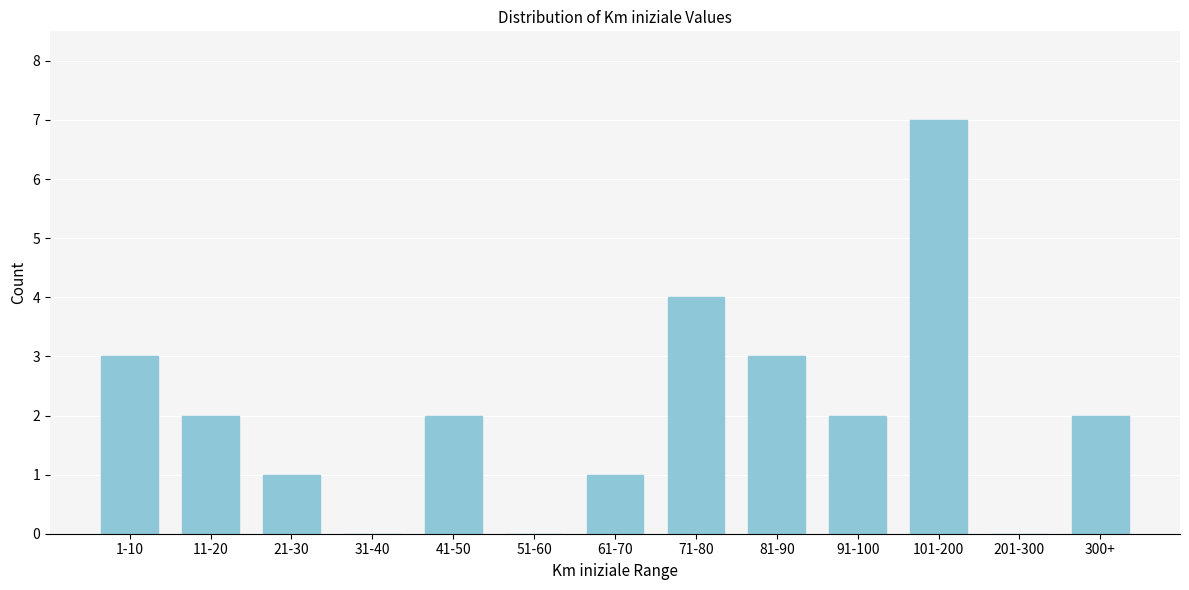

Reading left to right, extract all data points from this chart.

1-10=3	11-20=2	21-30=1	31-40=0	41-50=2	51-60=0	61-70=1	71-80=4	81-90=3	91-100=2	101-200=7	201-300=0	300+=2